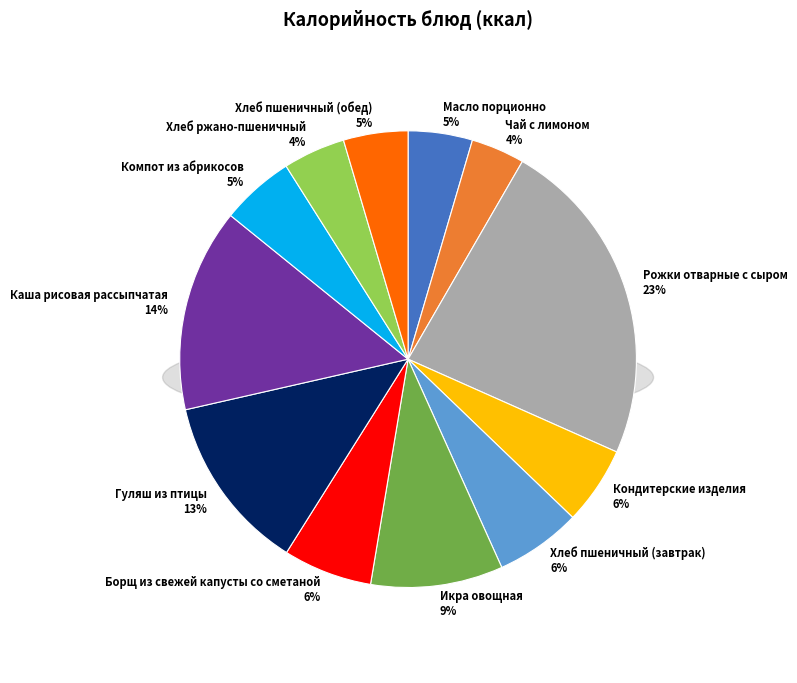

Count the number of slices in the pie.

12